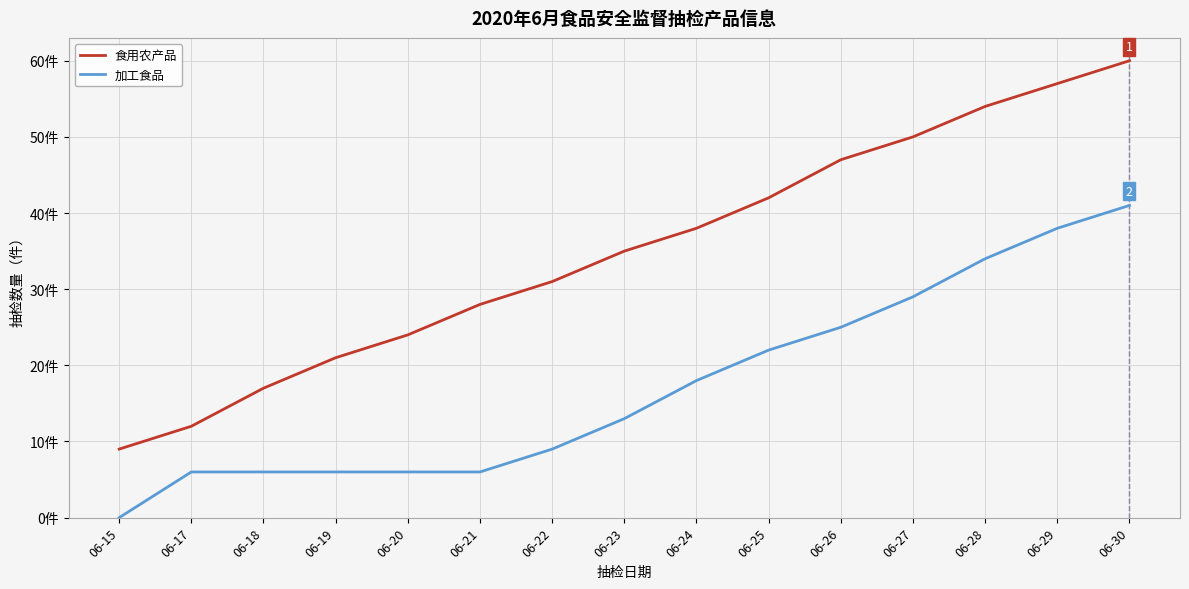

True or false: 食用农产品 and 加工食品 cross at least once.

False